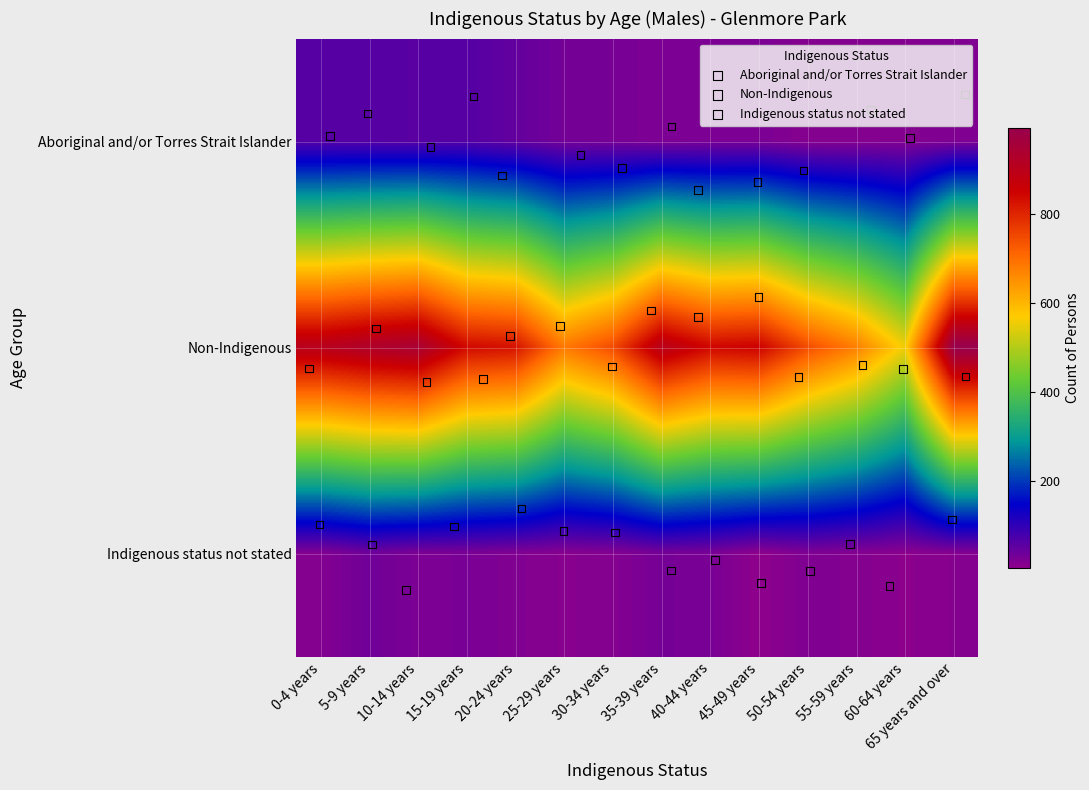

Count the number of categories in the chart.

14